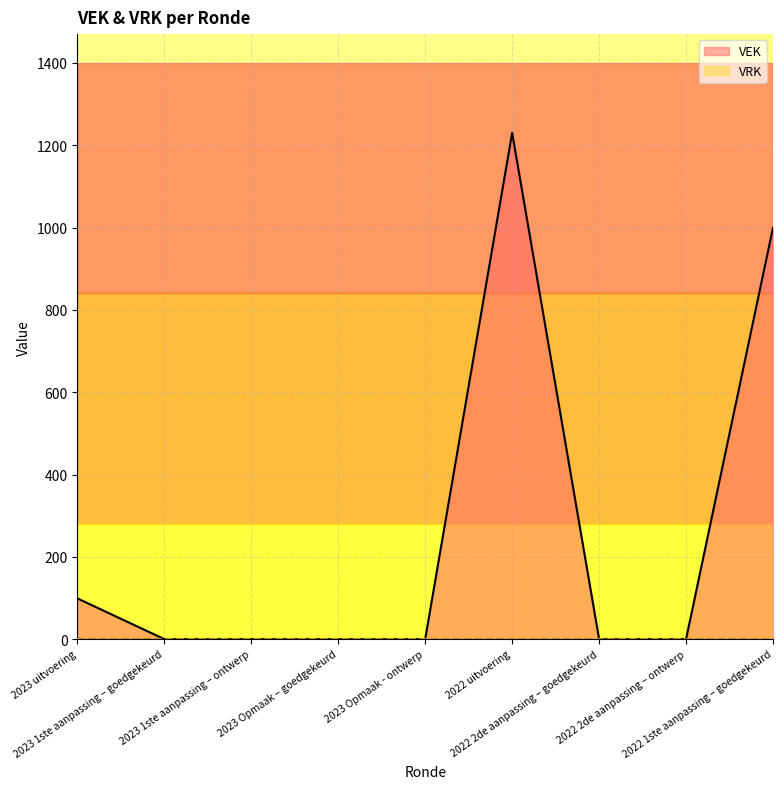

What is the label of the 1st point from the left?

2023 uitvoering